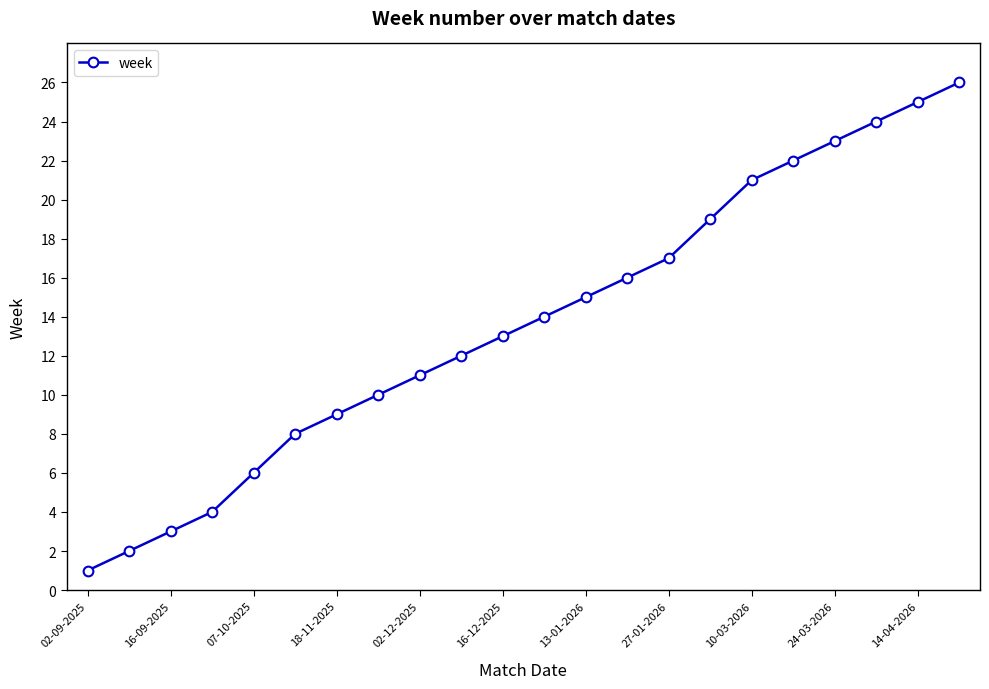

What is the minimum value shown in the chart?

1